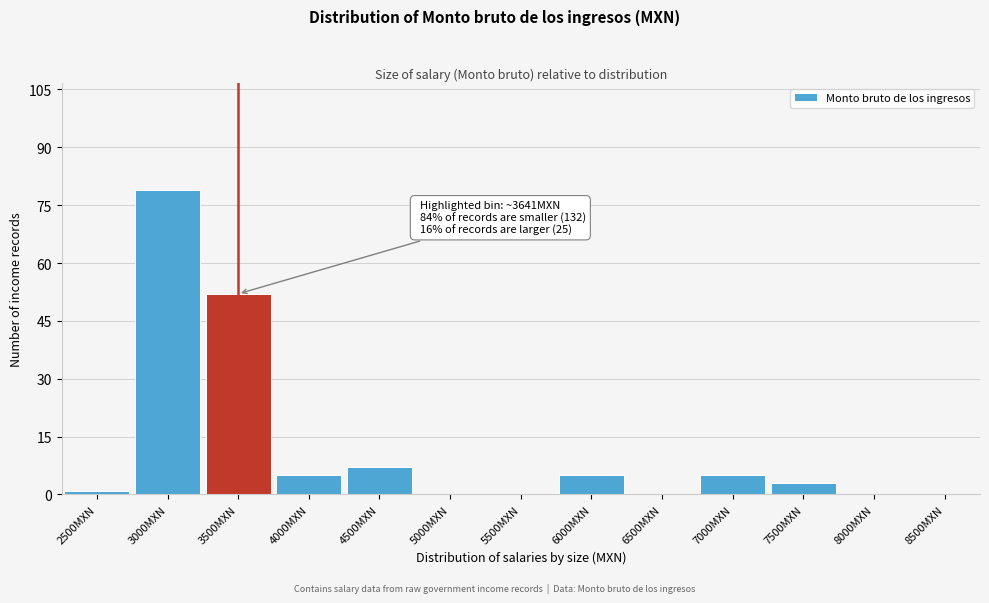

Reading left to right, list all the values displayed in this chart.

2500MXN=1	3000MXN=79	3500MXN=52	4000MXN=5	4500MXN=7	5000MXN=0	5500MXN=0	6000MXN=5	6500MXN=0	7000MXN=5	7500MXN=3	8000MXN=0	8500MXN=0